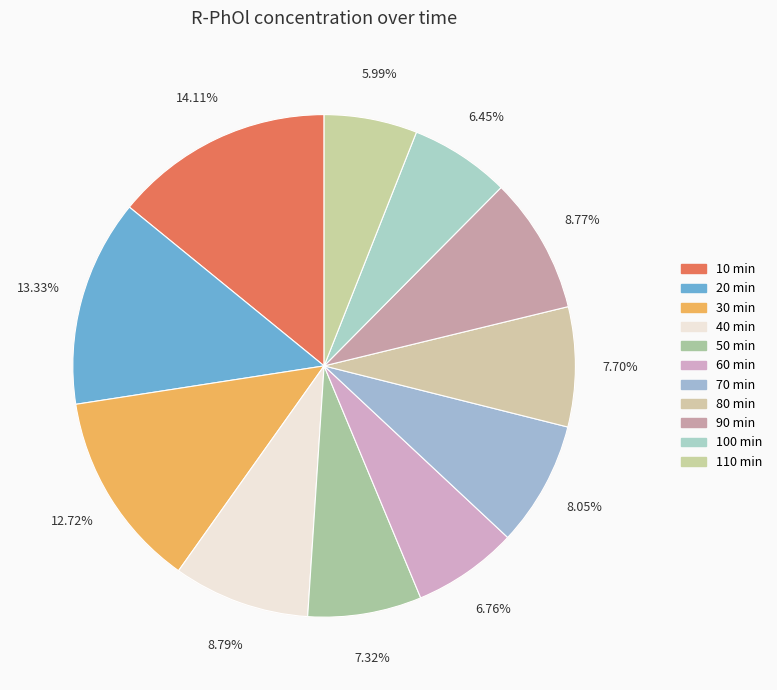

What is the smallest slice in the pie chart?

110 min